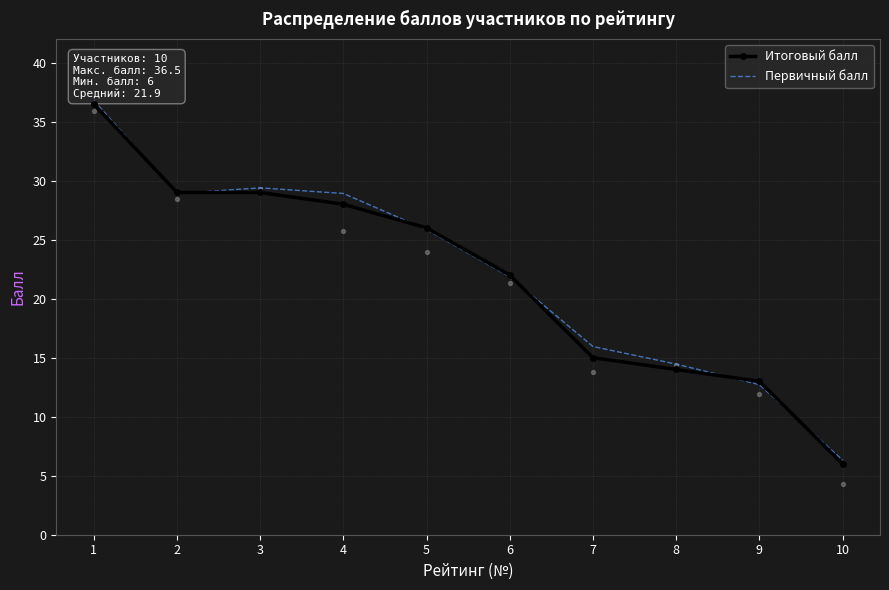

Which series has the widest spread of Y values?

Итоговый балл